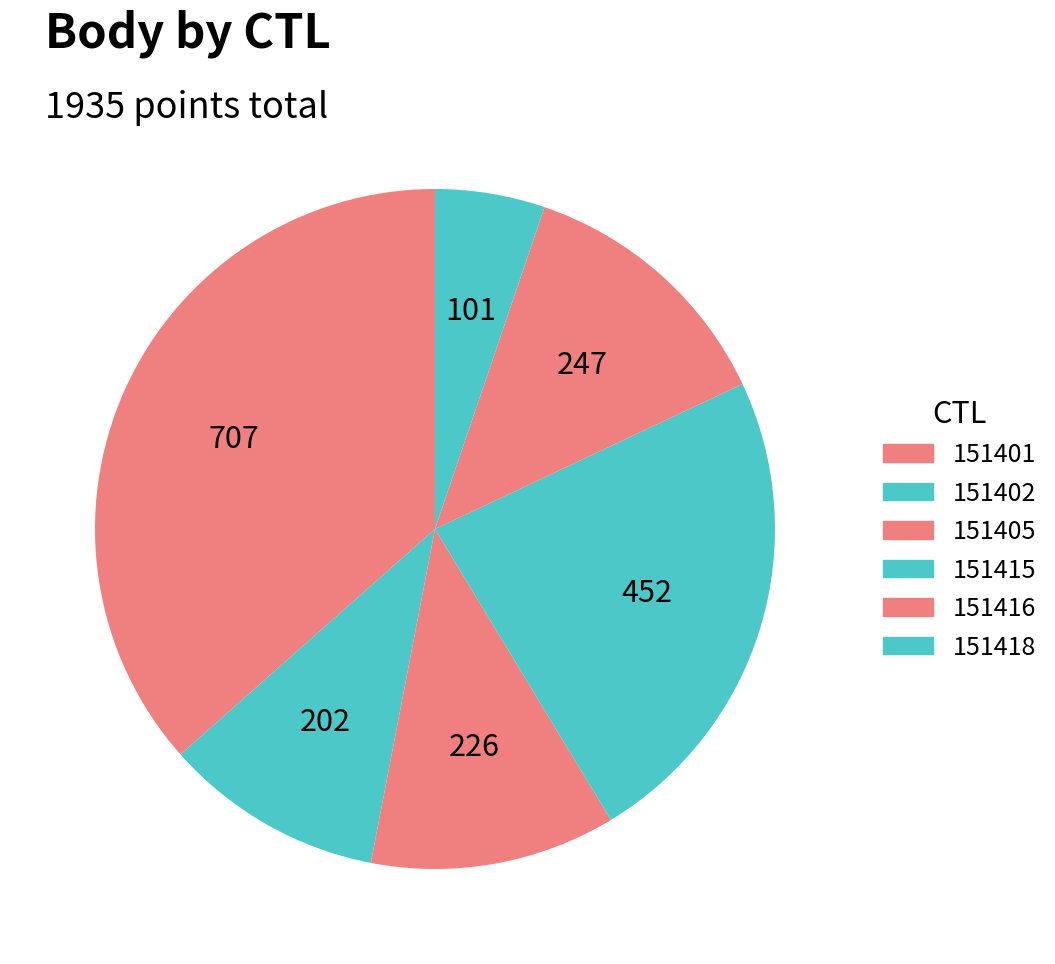

Is it true that 151418 is 5% of the pie?

True